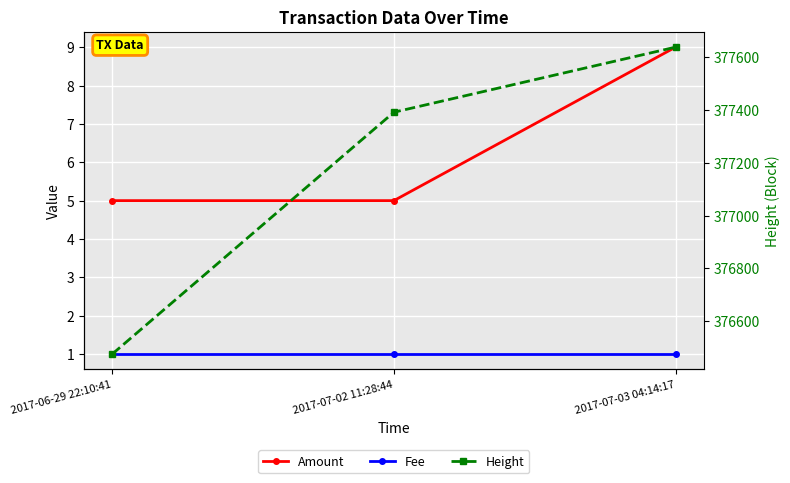

True or false: Fee has a value of 2 at 2017-06-29 22:10:41.

False